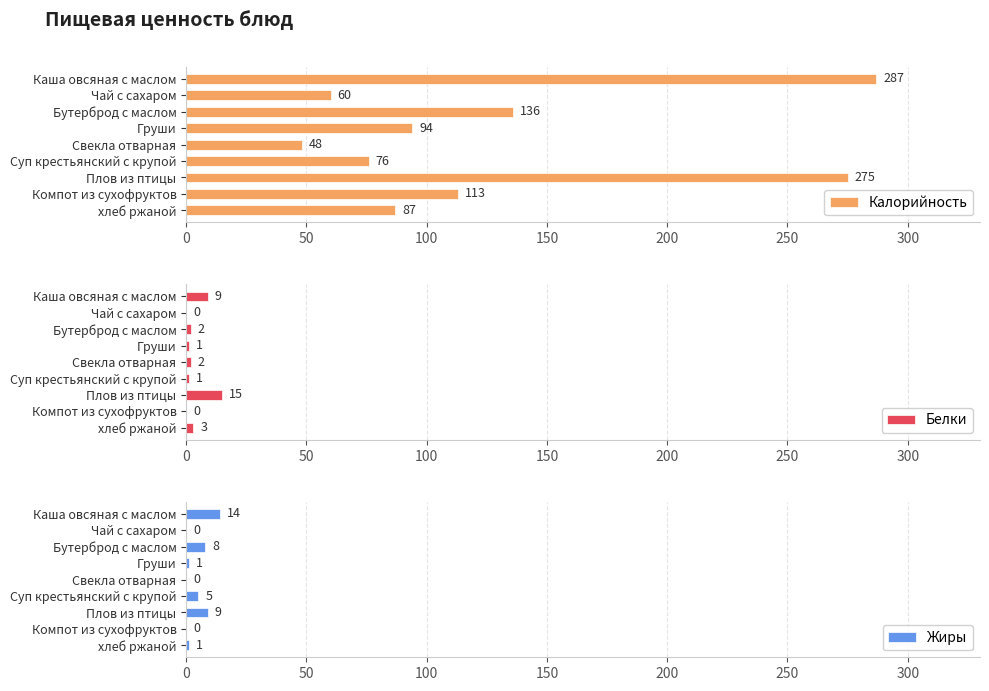

How many bars are there in total?

27